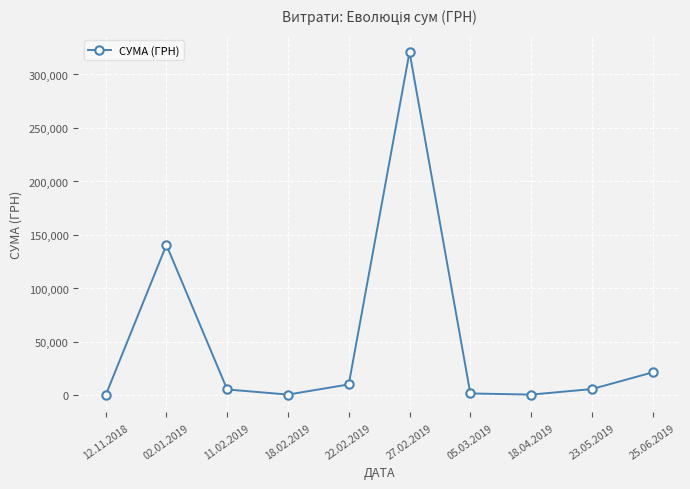

What is the ratio of the value at 12.11.2018 to the value at 18.04.2019?

0.2